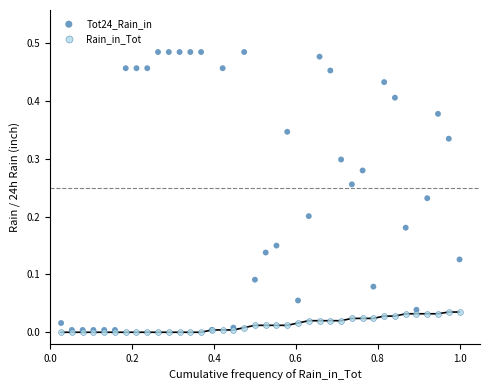

What are all the series names shown in the legend?

Tot24_Rain_in, Rain_in_Tot